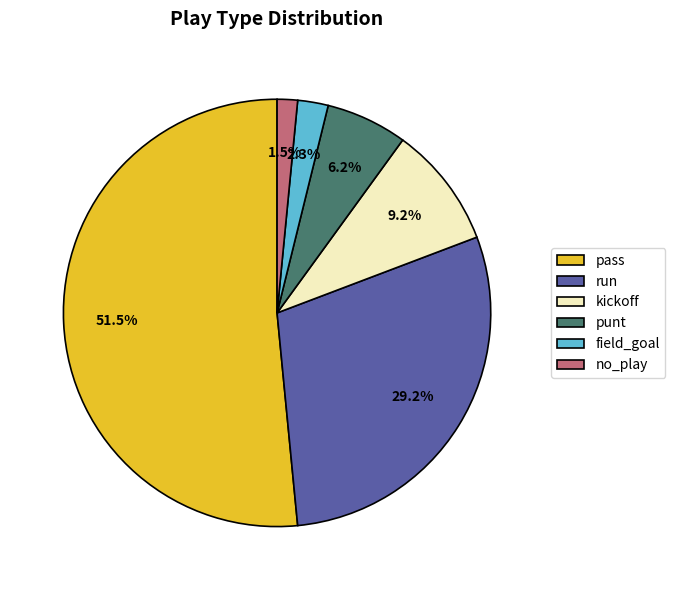

Between kickoff and no_play, which is larger?

kickoff